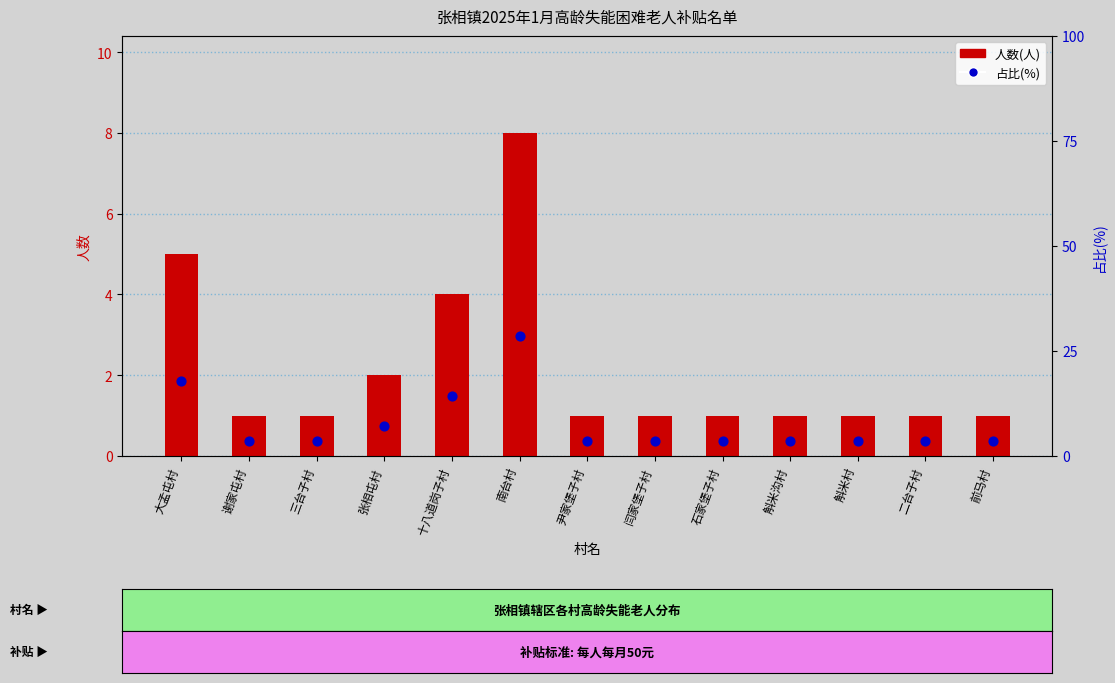

At how many categories does at least one series exceed 6?

4